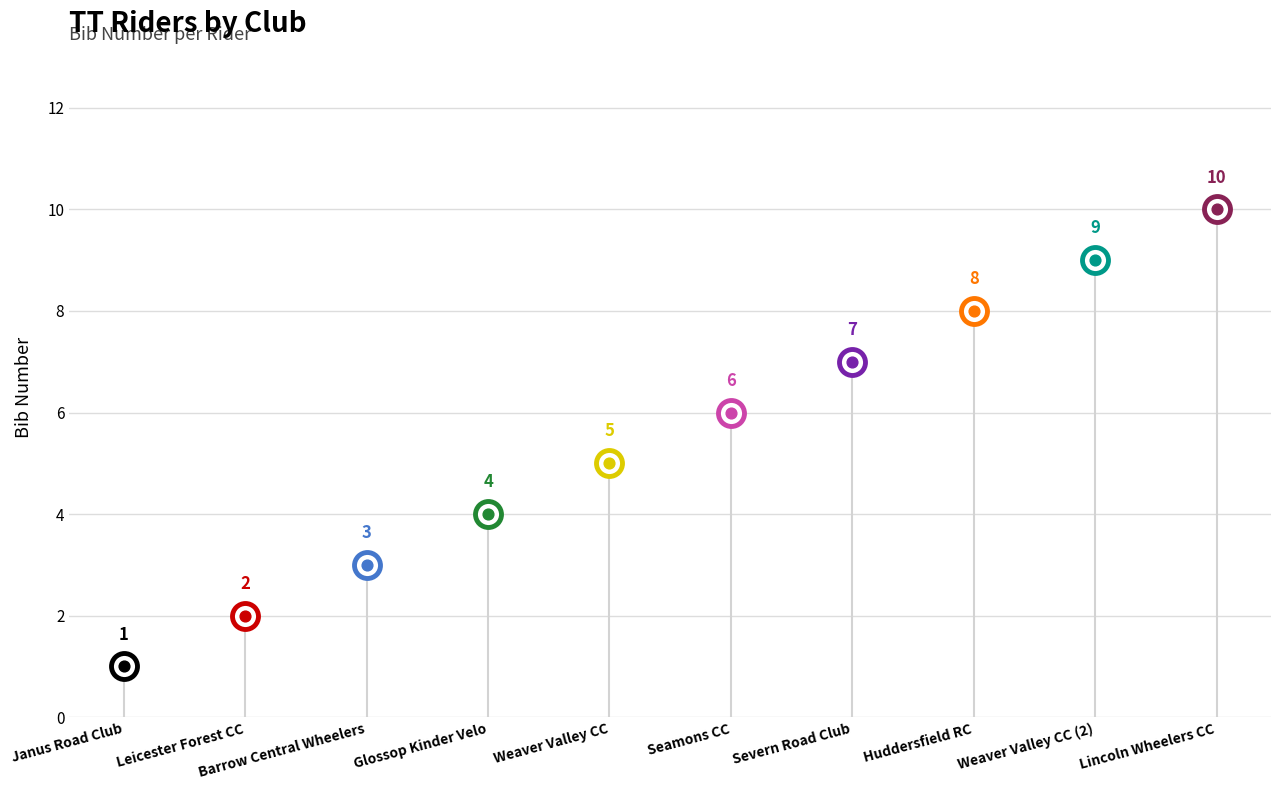

Between Seamons CC and Barrow Central Wheelers, which is larger?

Seamons CC